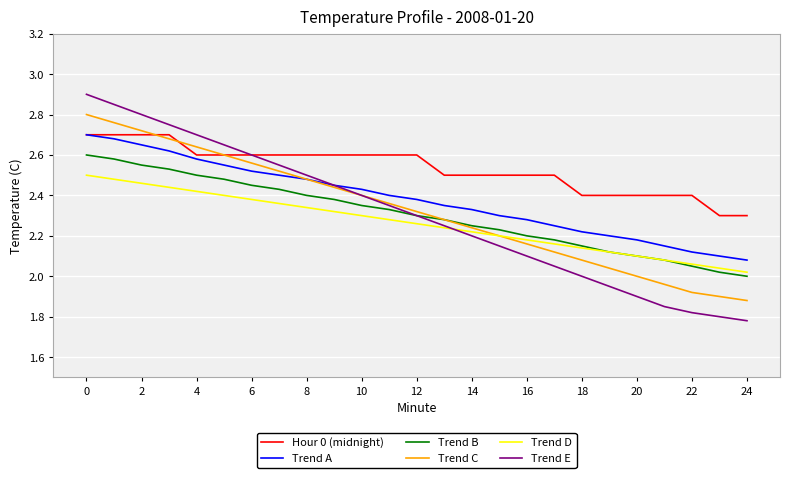

True or false: Hour 0 (midnight) and Trend B cross at least once.

False